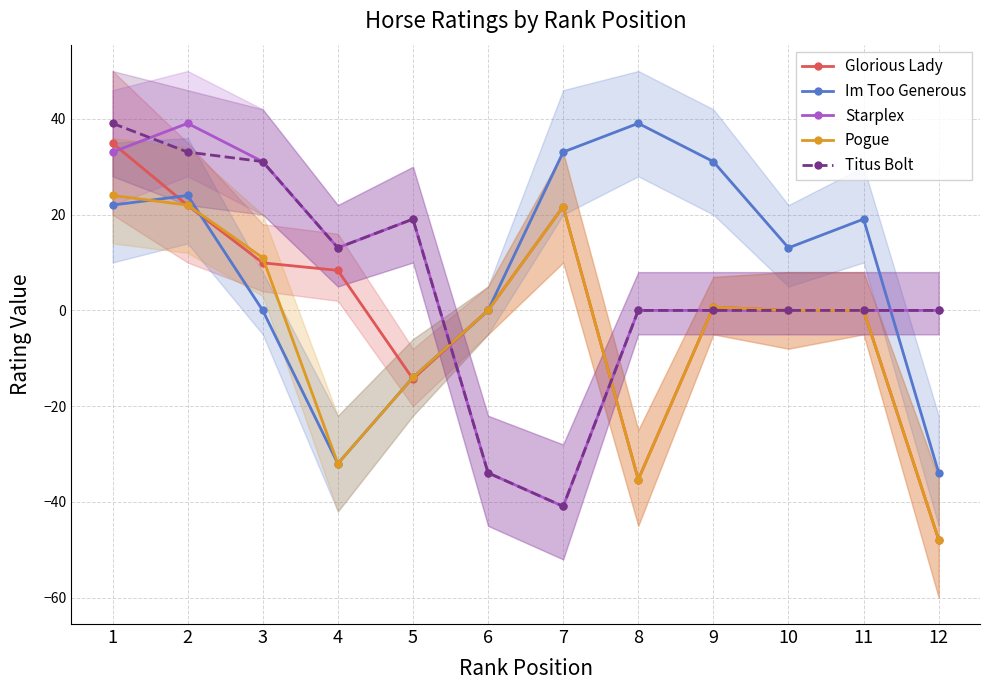

Reading left to right, what are all the values shown in this chart?

Glorious Lady: 34.9	21.9	9.9	8.4	-14.3	0.0	21.7	-35.3	0.7	0.0	0.0	-47.9
Im Too Generous: 22.0	24.0	0.0	-32.0	-14.0	0.0	33.1	39.1	31.1	13.1	19.1	-33.9
Starplex: 33.1	39.1	31.1	13.1	19.1	-33.9	-40.9	0.0	0.0	0.0	0.0	0.0
Pogue: 24.0	22.0	11.0	-32.0	-14.0	0.0	21.7	-35.3	0.7	0.0	0.0	-47.9
Titus Bolt: 39.1	33.1	31.1	13.1	19.1	-33.9	-40.9	0.0	0.0	0.0	0.0	0.0